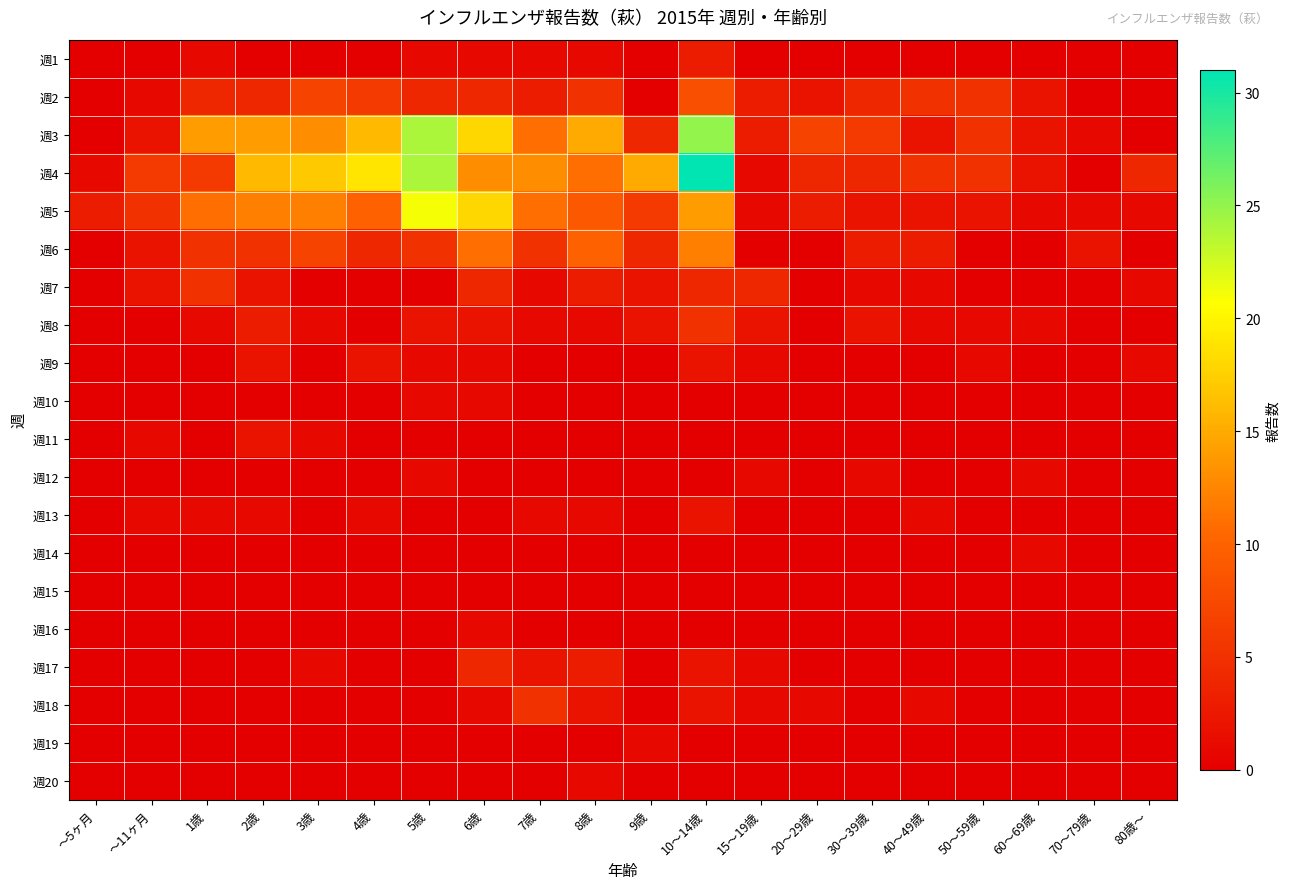

What is the difference between the highest and lowest values at ～5ヶ月?

3